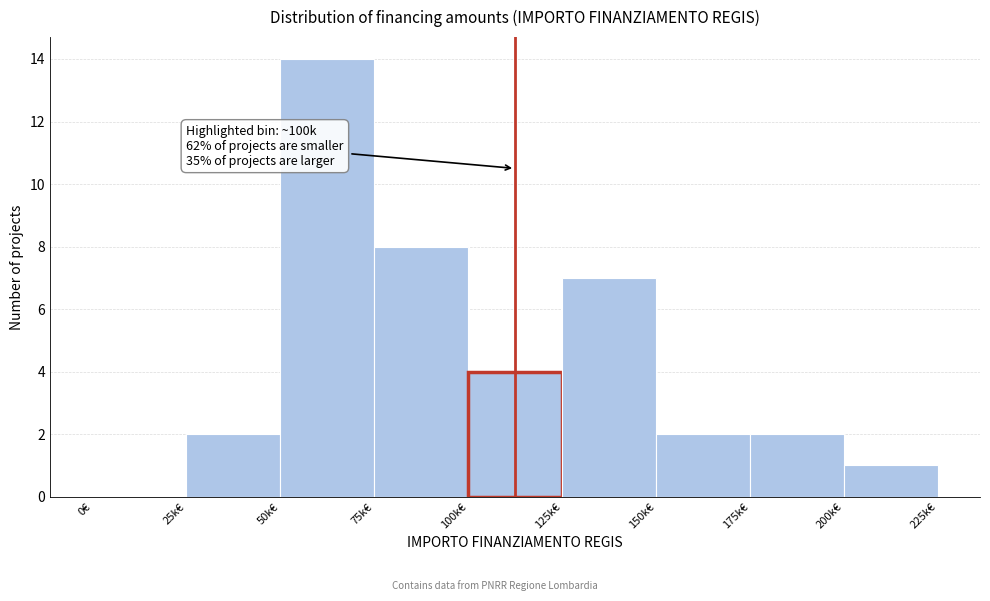

Reading left to right, what are all the values shown in this chart?

0€=0	25k€=2	50k€=14	75k€=8	100k€=4	125k€=7	150k€=2	175k€=2	200k€=1